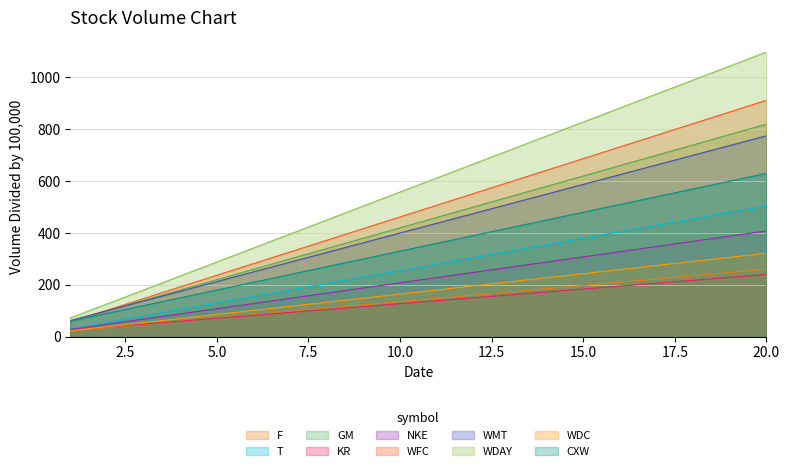

How many lines are shown in the chart?

10